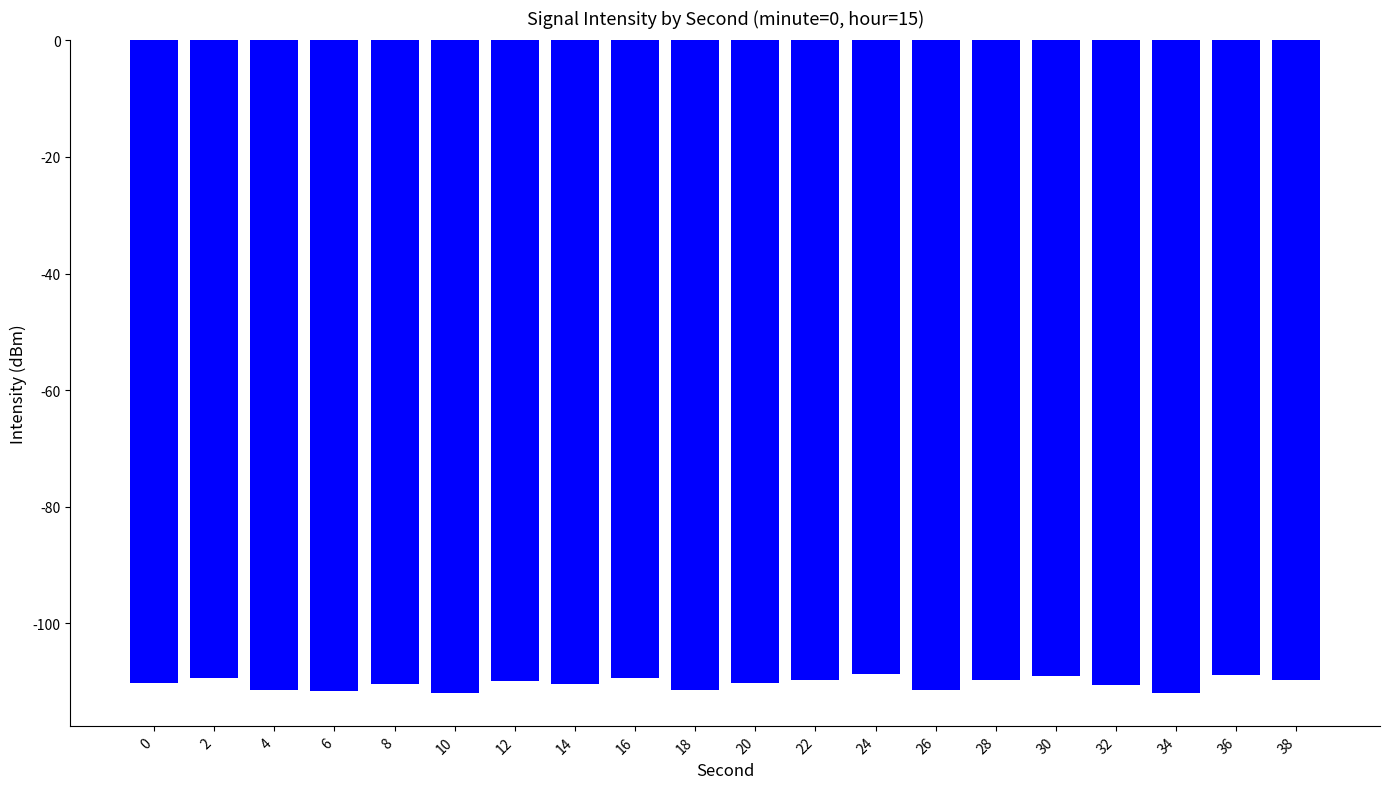

What is the average value?

-110.3